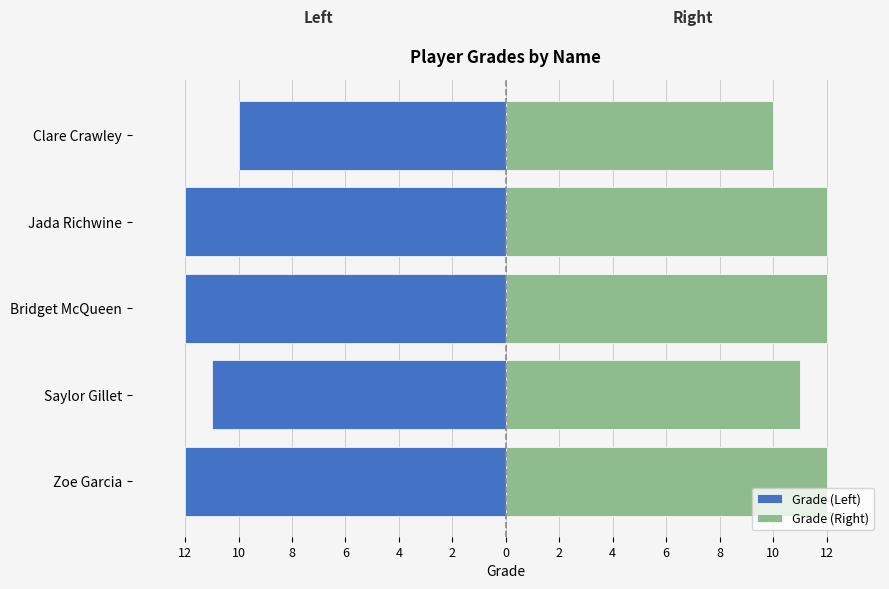

Reading left to right, list all the values displayed in this chart.

Grade (Left): -12	-11	-12	-12	-10
Grade (Right): 12	11	12	12	10